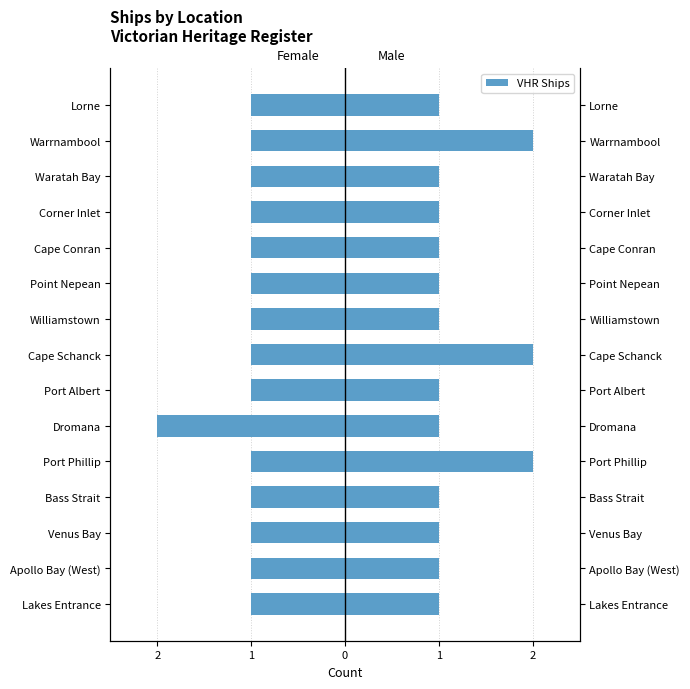

Reading left to right, what are all the values shown in this chart?

Female: -1	-1	-1	-1	-1	-2	-1	-1	-1	-1	-1	-1	-1	-1	-1
Male: 1	1	1	1	2	1	1	2	1	1	1	1	1	2	1